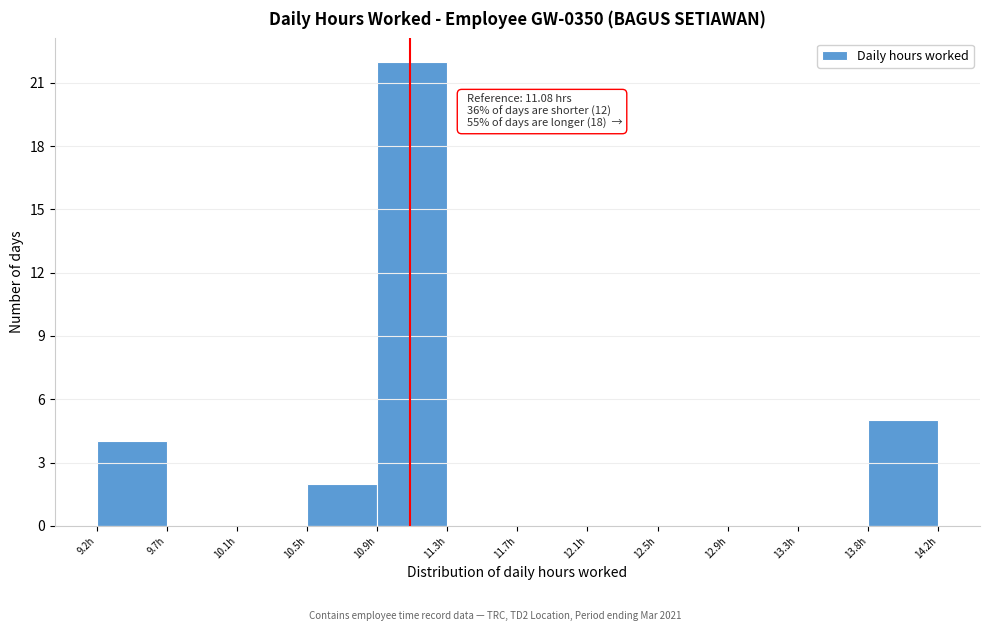

Which range on the x-axis has the tallest bar?

10.90 to 11.30